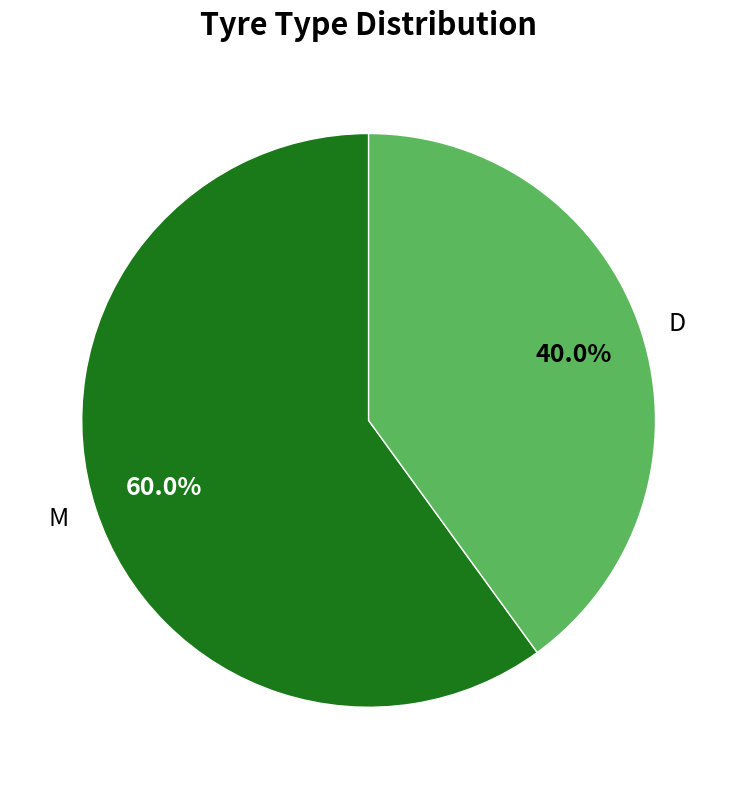

Is there a majority slice in this chart?

Yes